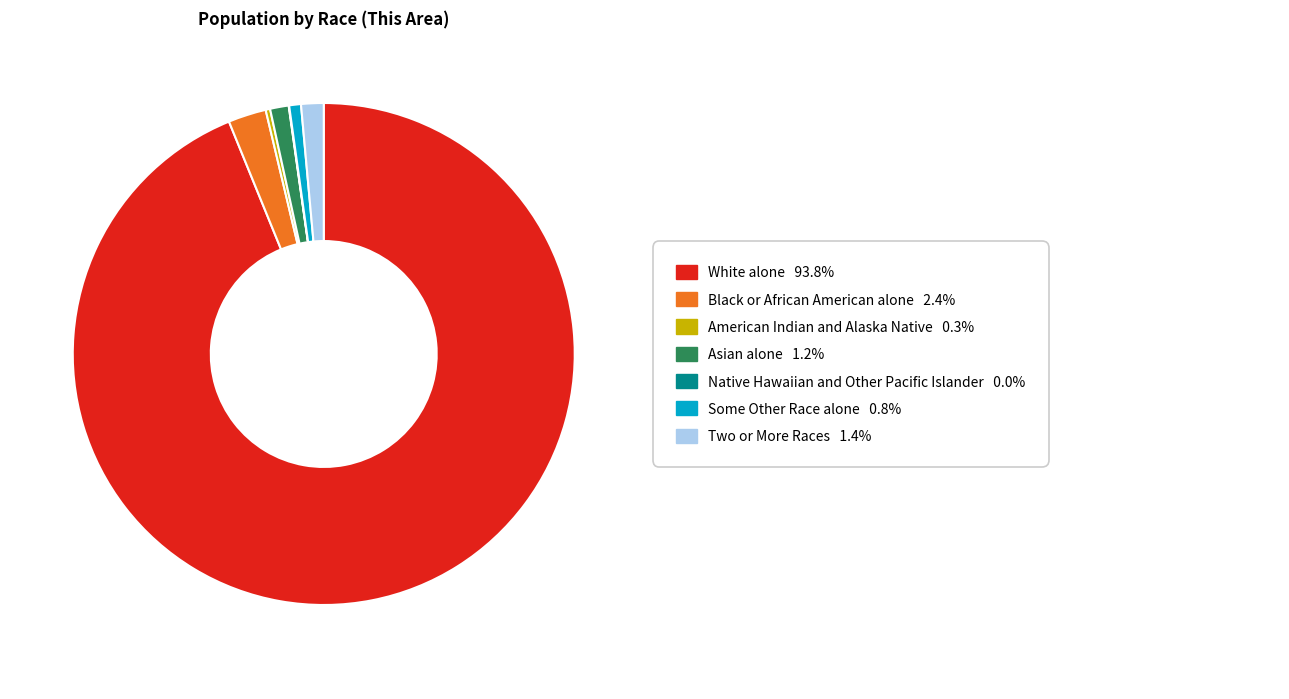

Is there any slice that represents more than half of the pie?

Yes